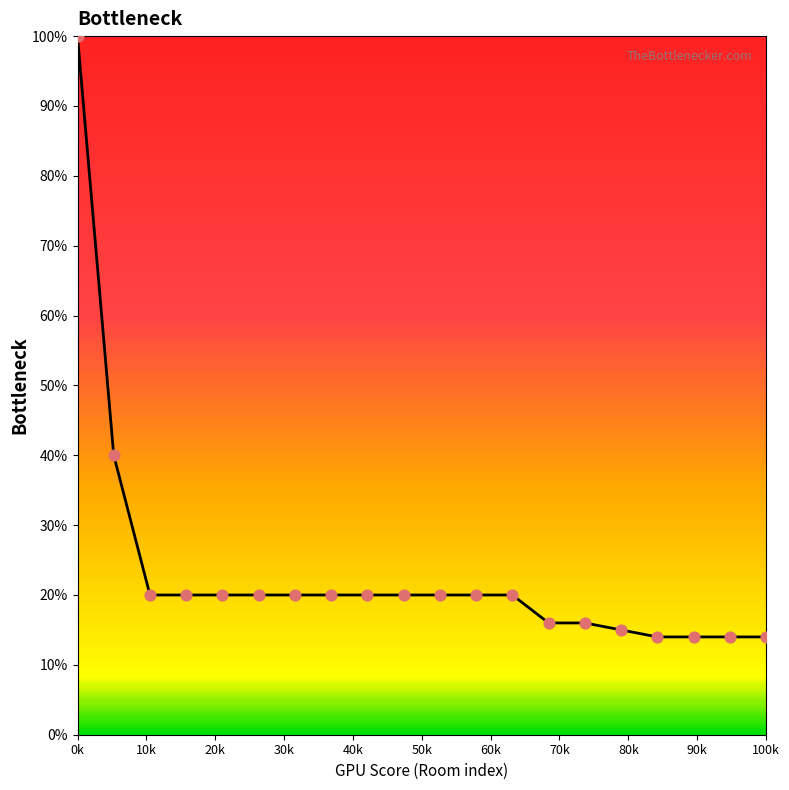

What is the greatest value displayed?

100.0